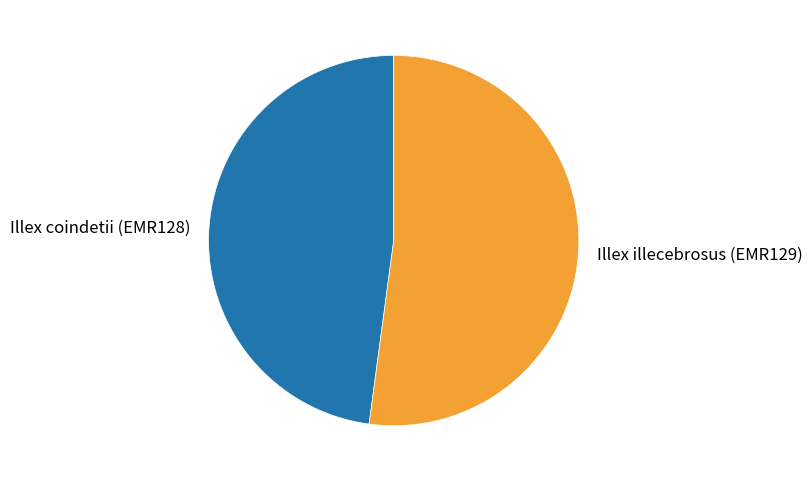

Which category has the smallest portion of the pie?

Illex coindetii (EMR128)